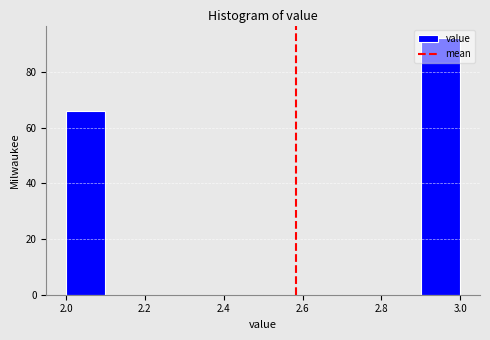

Which range on the x-axis has the tallest bar?

2.9 to 3.0